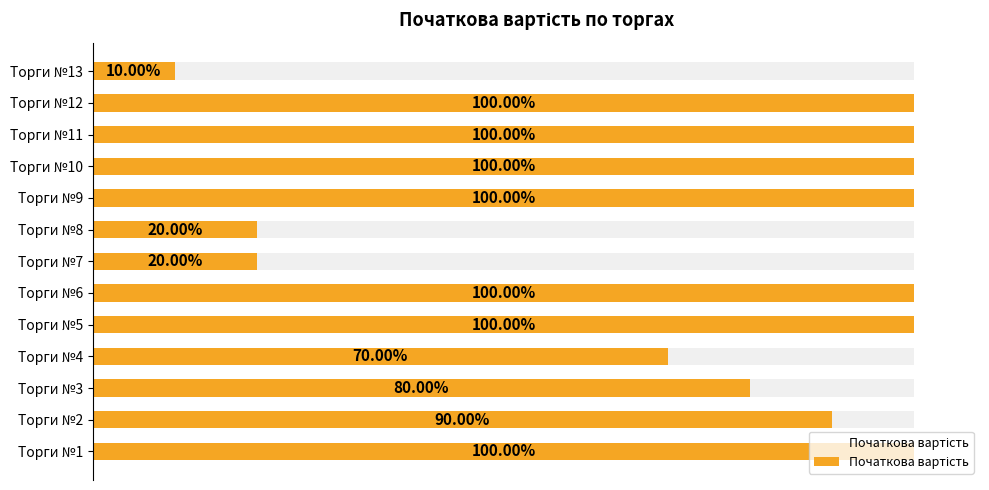

Reading left to right, extract all data points from this chart.

174744.0	157269.6	139795.2	122320.8	174744.0	174744.0	34948.8	34948.8	174744.0	174744.0	174744.0	174744.0	17474.4